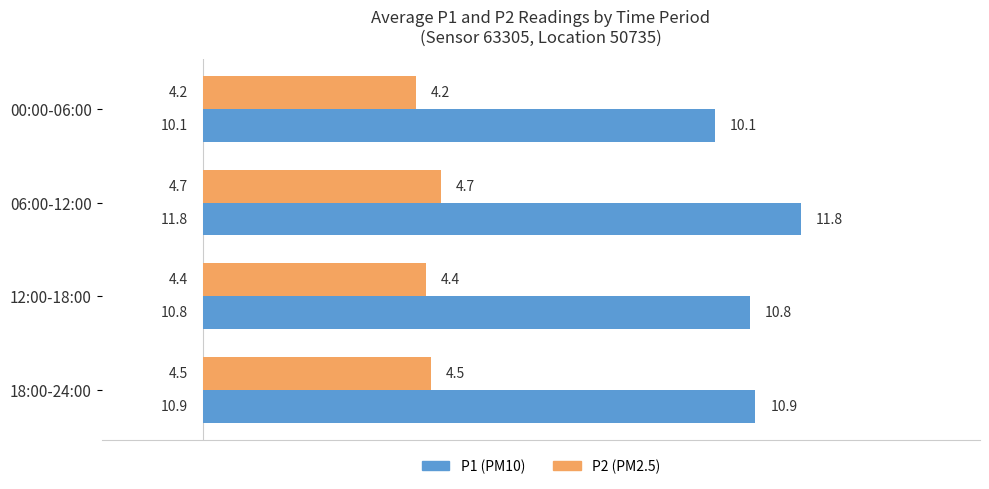

Which series has the largest range (max minus min)?

P1 (PM10)